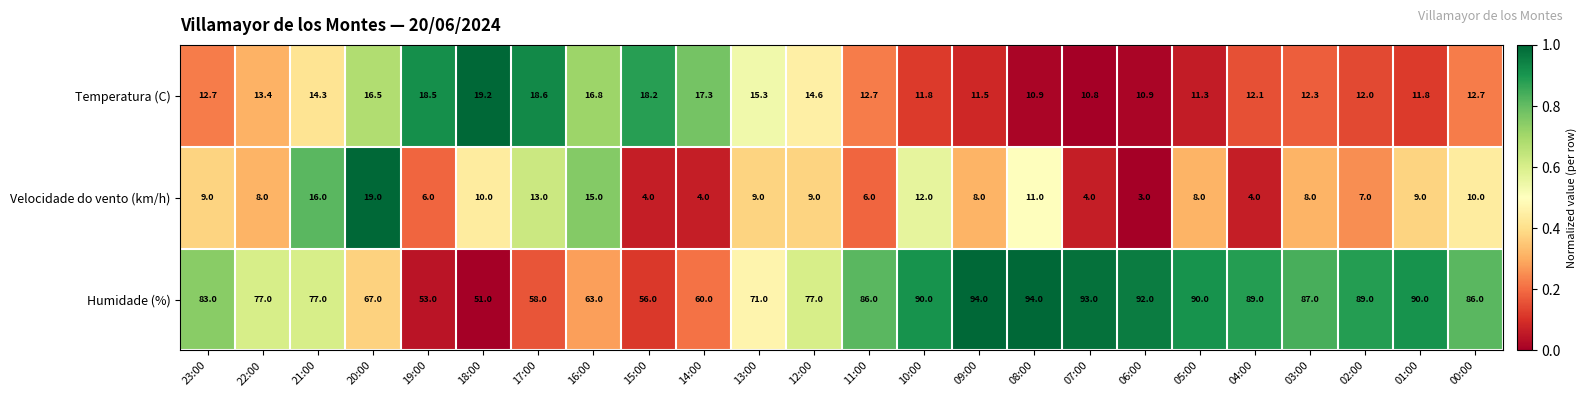

How many data points does each series have?

24